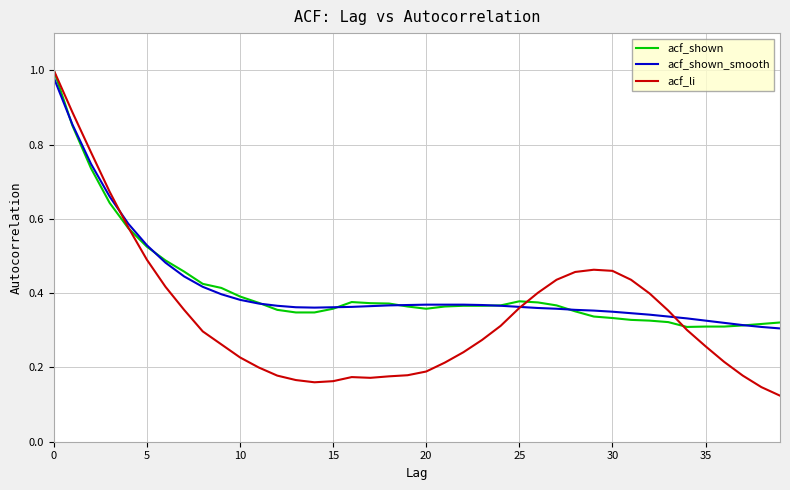

True or false: acf_shown and acf_li cross at least once.

True